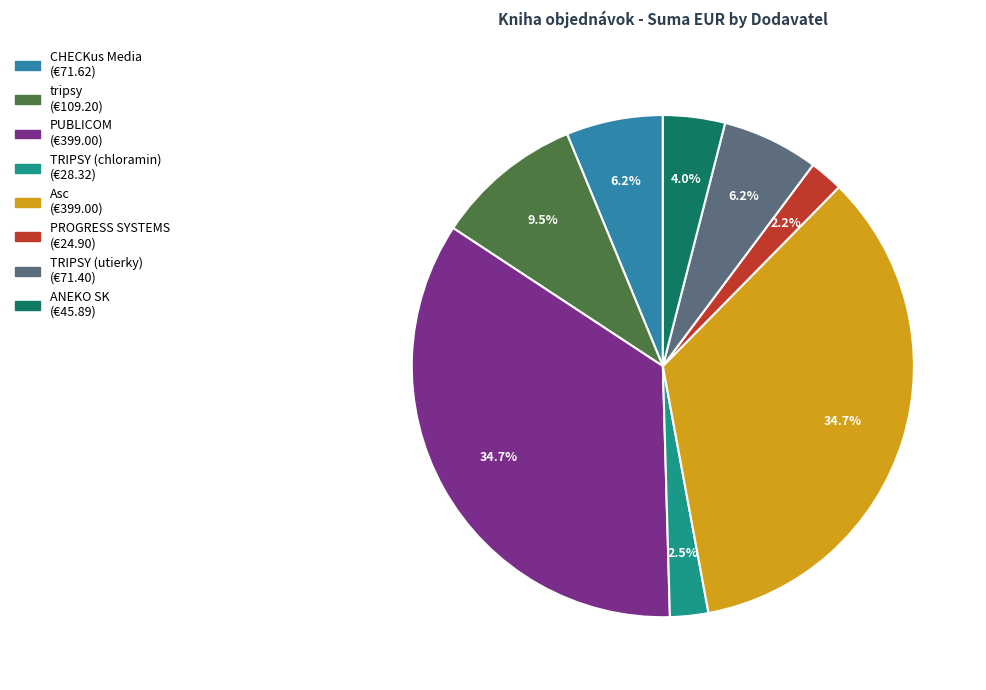

Is there a majority slice in this chart?

No